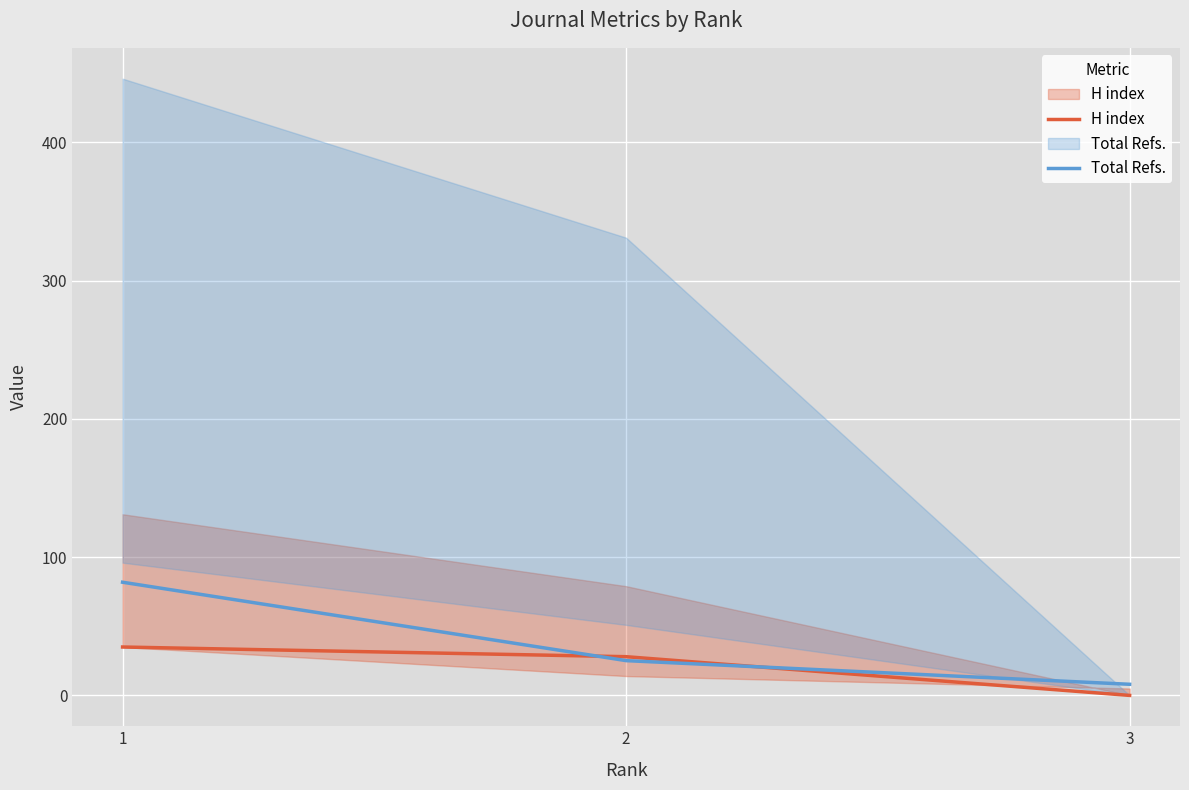

What is the value of the Total Refs. point at the 1st from the left?

81.8